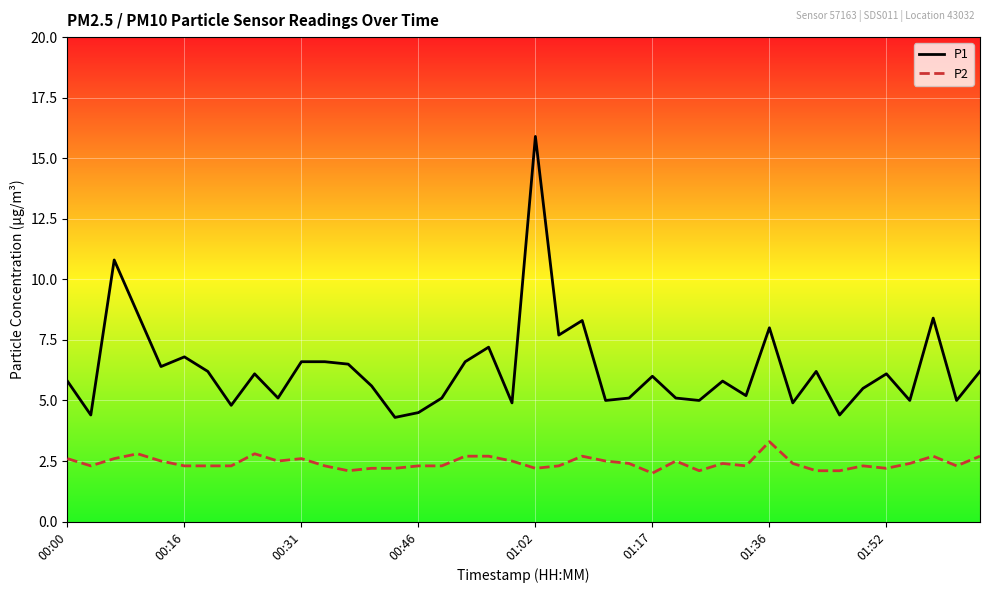

Which series has the largest total across all categories?

P1